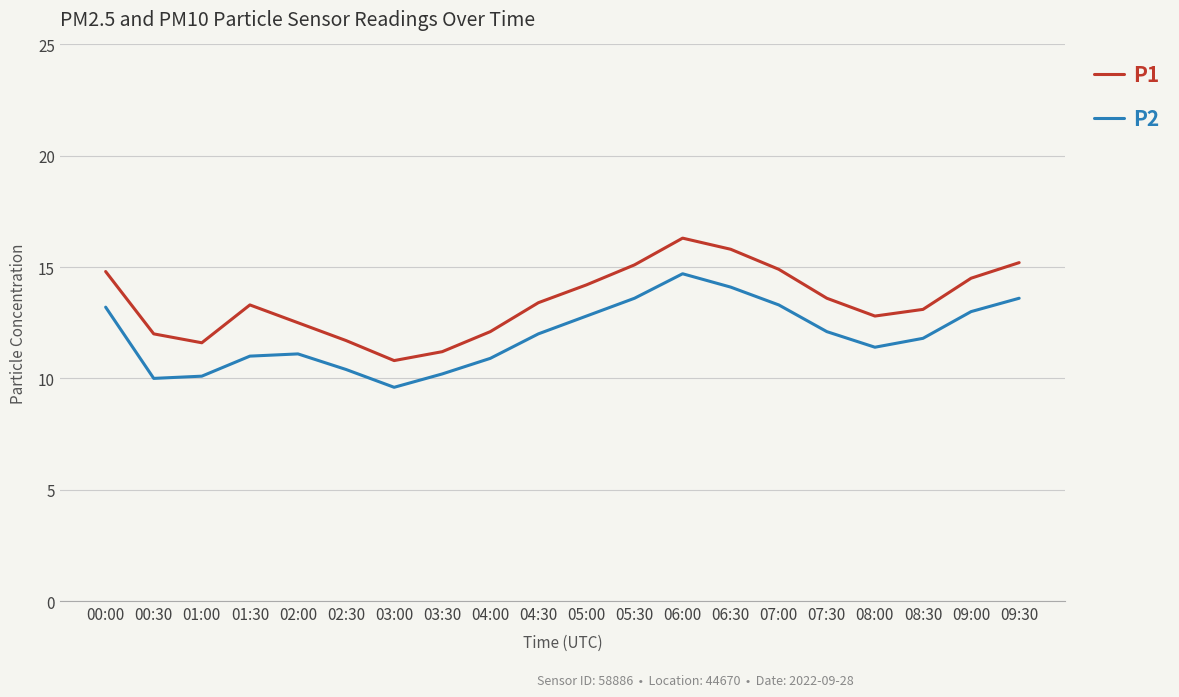

What is the spread (max minus min) of values at 07:30?

1.5